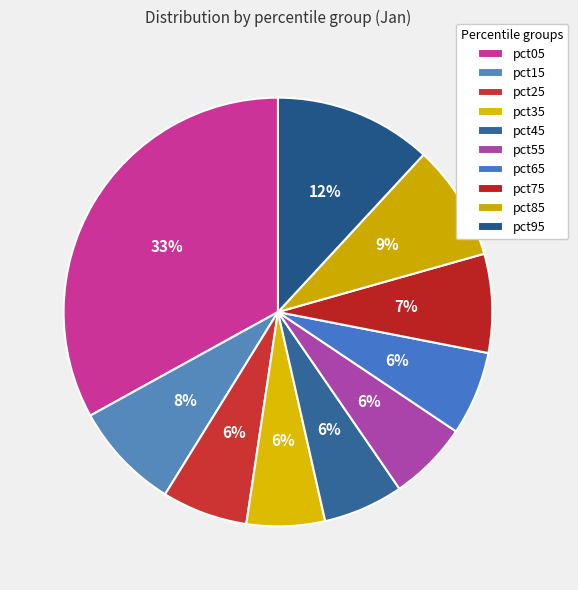

How many slices are in this pie chart?

10